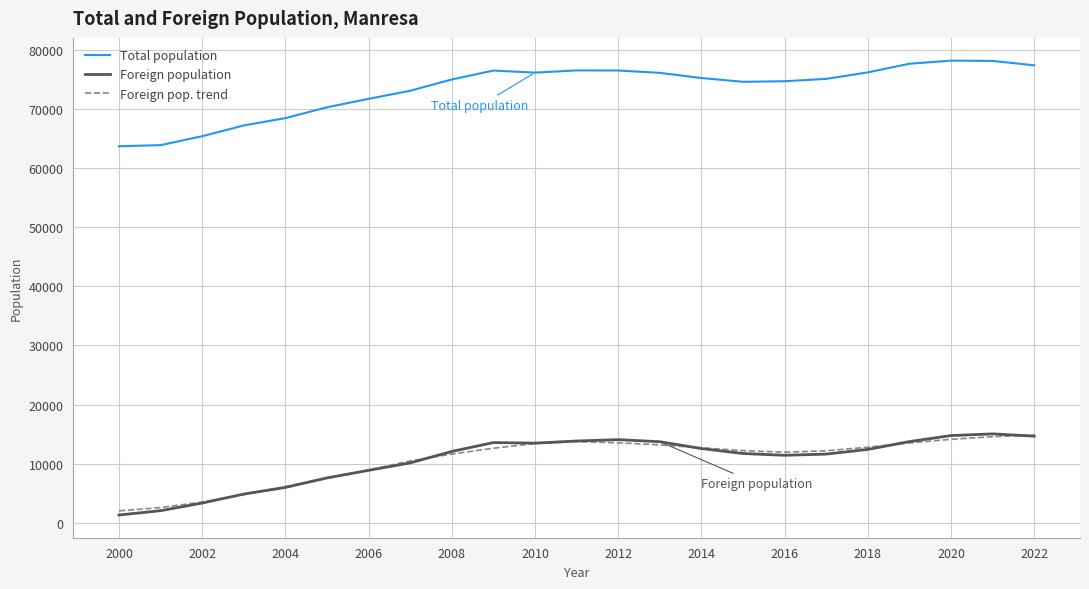

What is the greatest value displayed?

78245